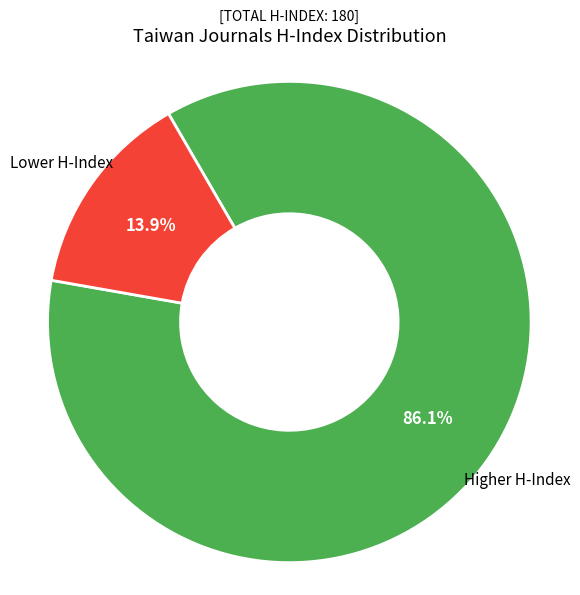

Is there any slice that represents more than half of the pie?

Yes